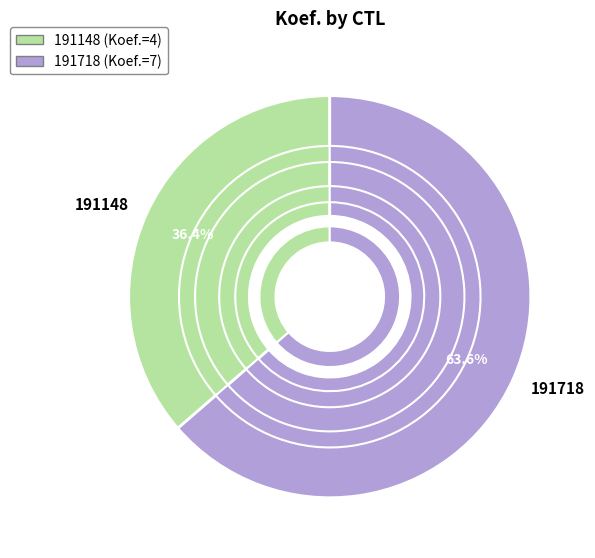

Which slice is the largest?

191718